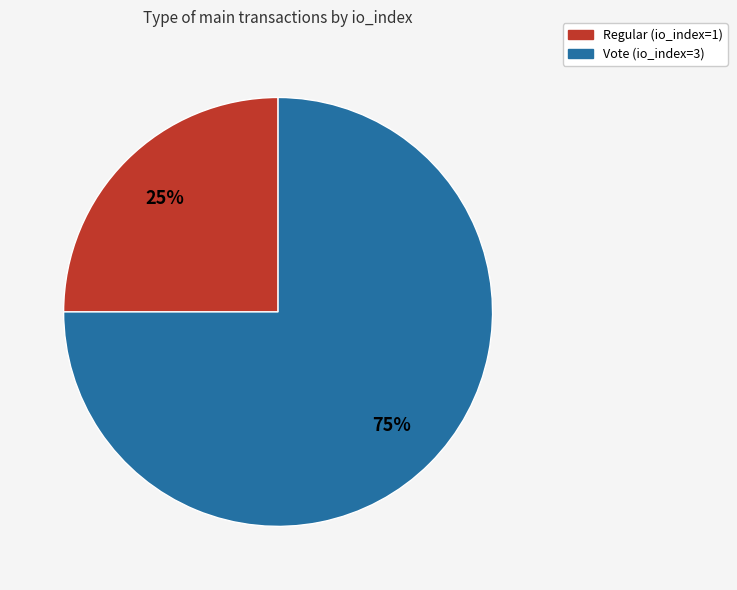

How many segments does this pie chart have?

2